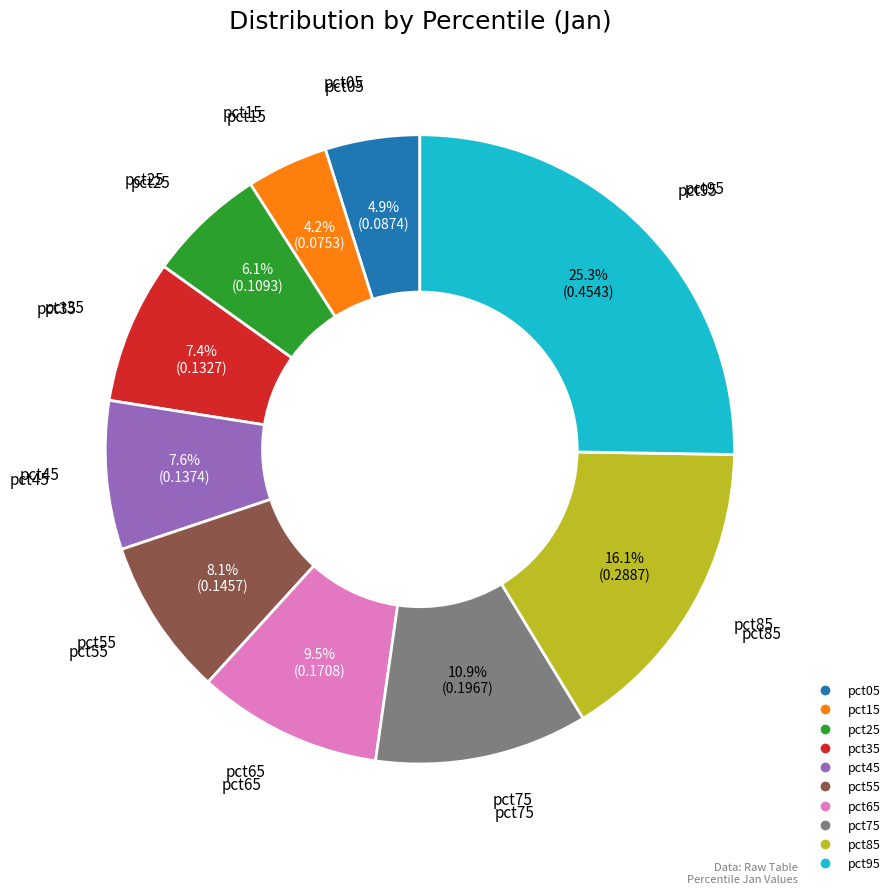

Does pct75 represent more than half of the total?

No